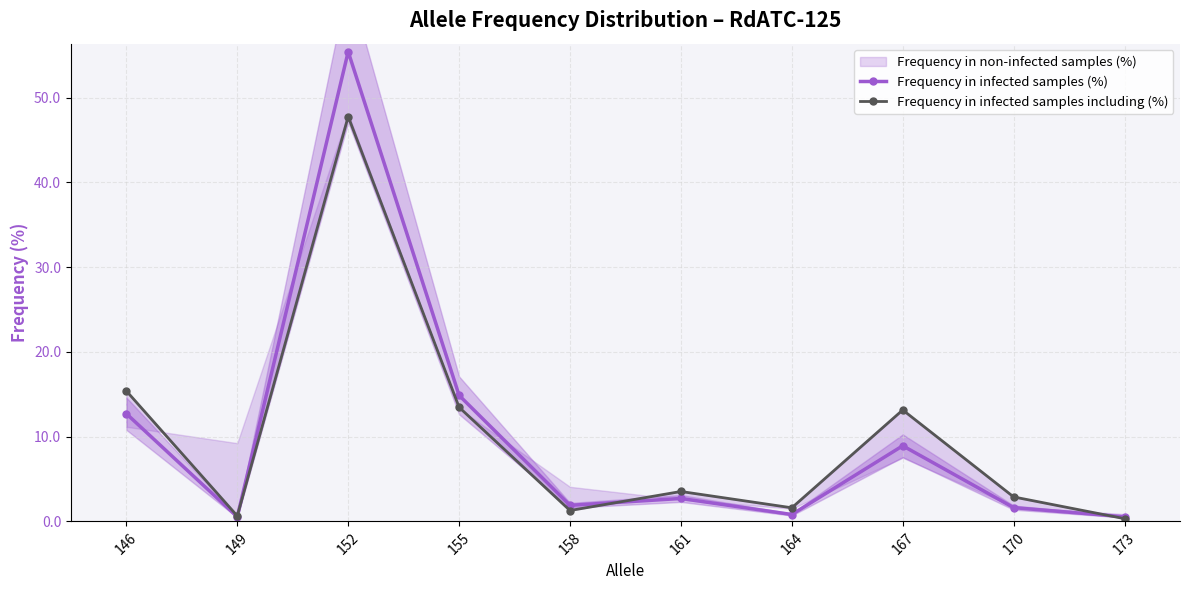

True or false: Frequency in infected samples (%) and Frequency in infected samples including (%) cross at least once.

True